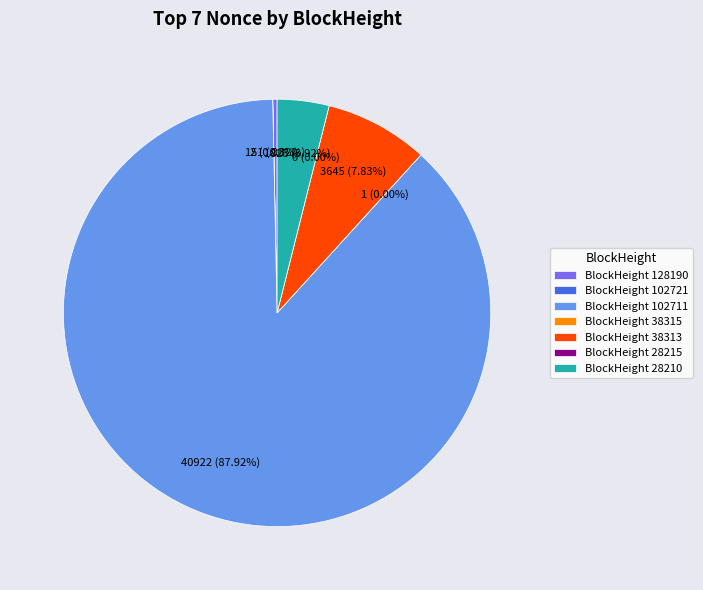

What is the smallest slice in the pie chart?

28215